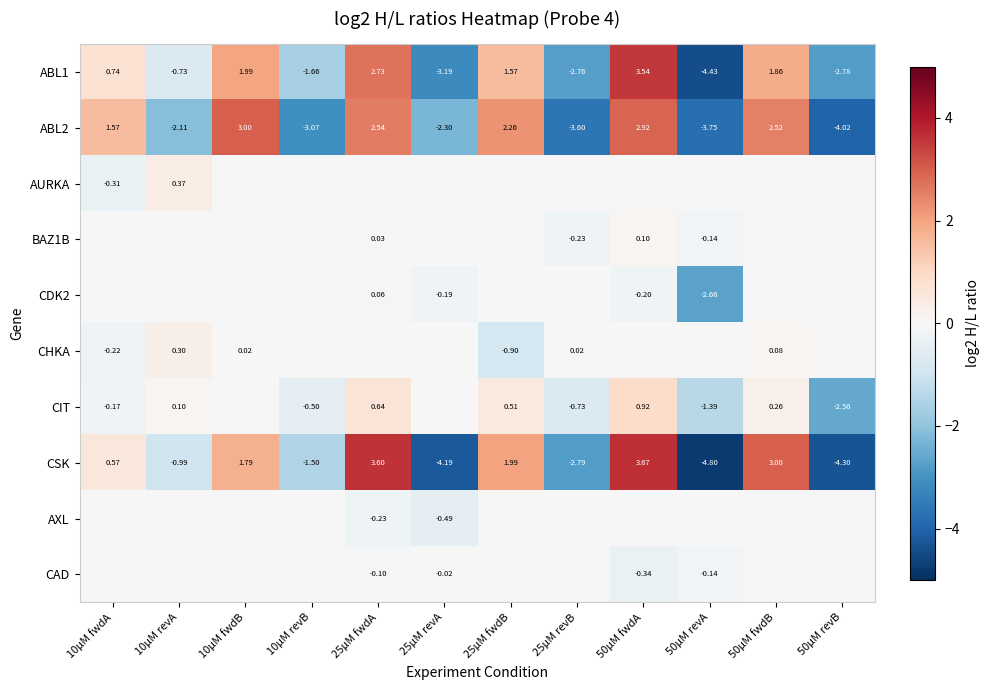

Which series has the largest range (max minus min)?

CSK